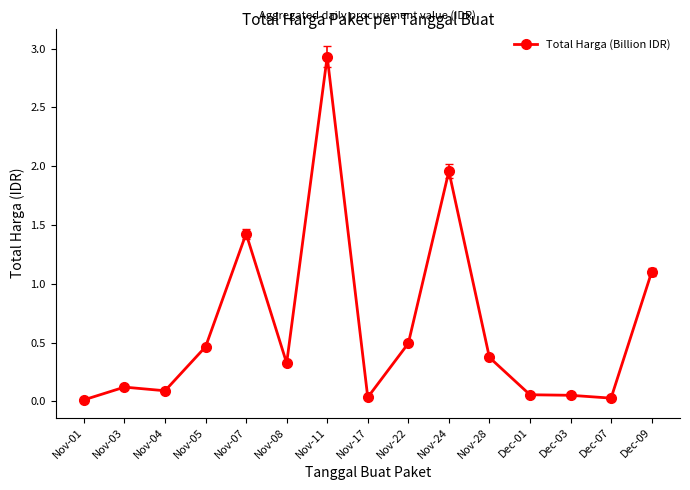

How many data points does each series have?

15